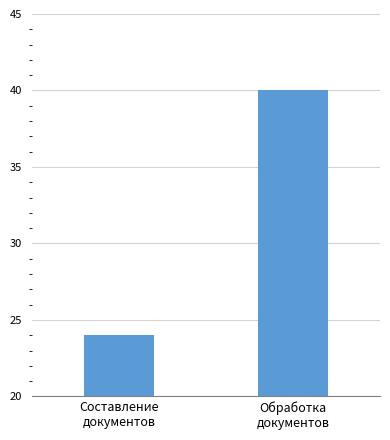

What is the value of the 1st bar from the left?

24